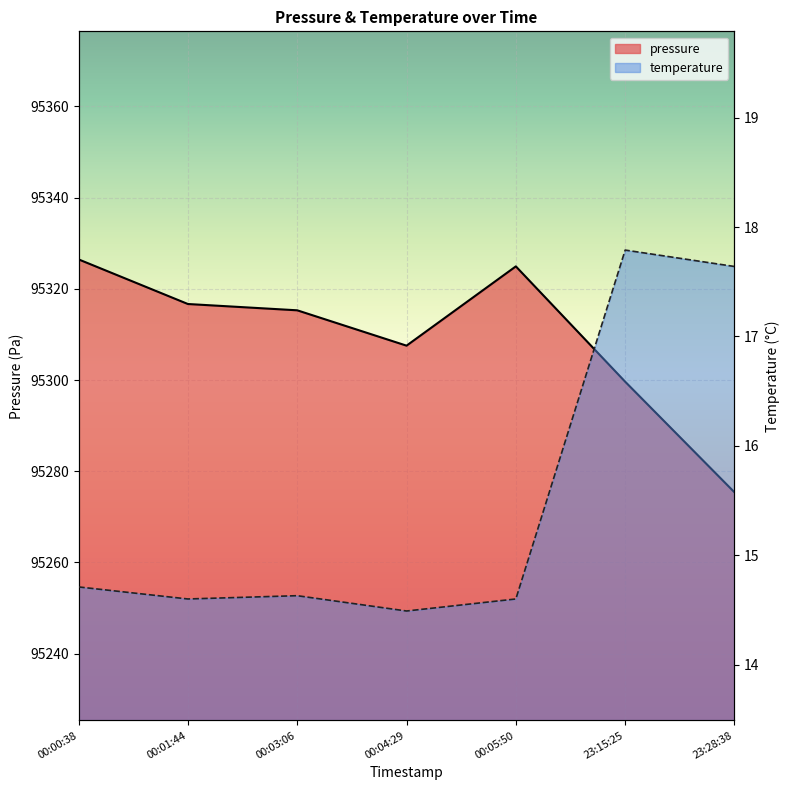

At which label is temperature closest to 16?

00:00:38